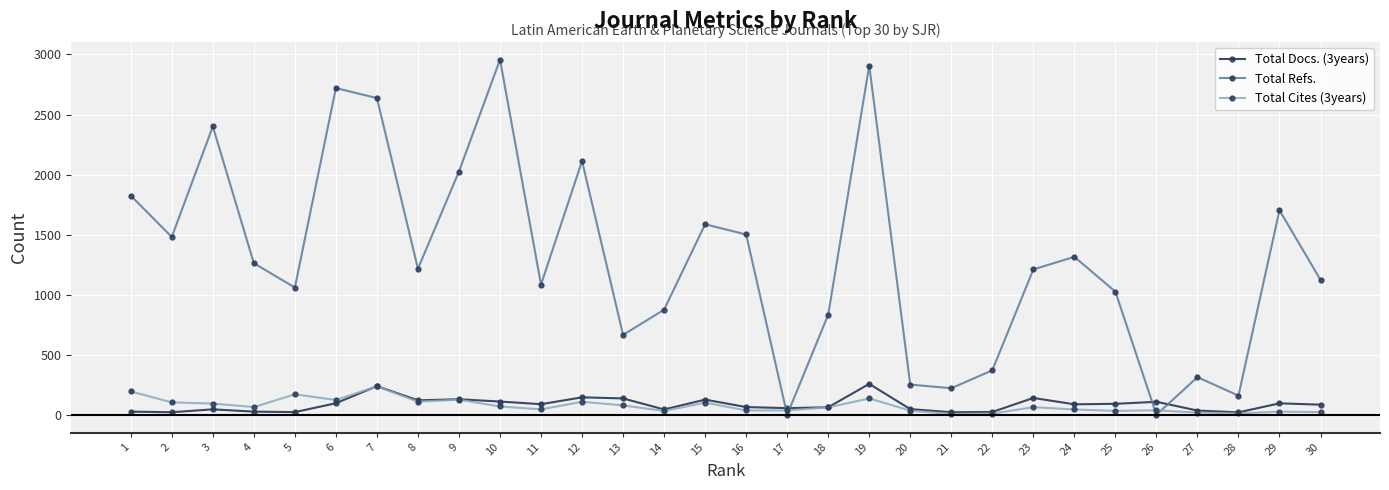

The value of Total Refs. at 27 is 313. True or false?

True